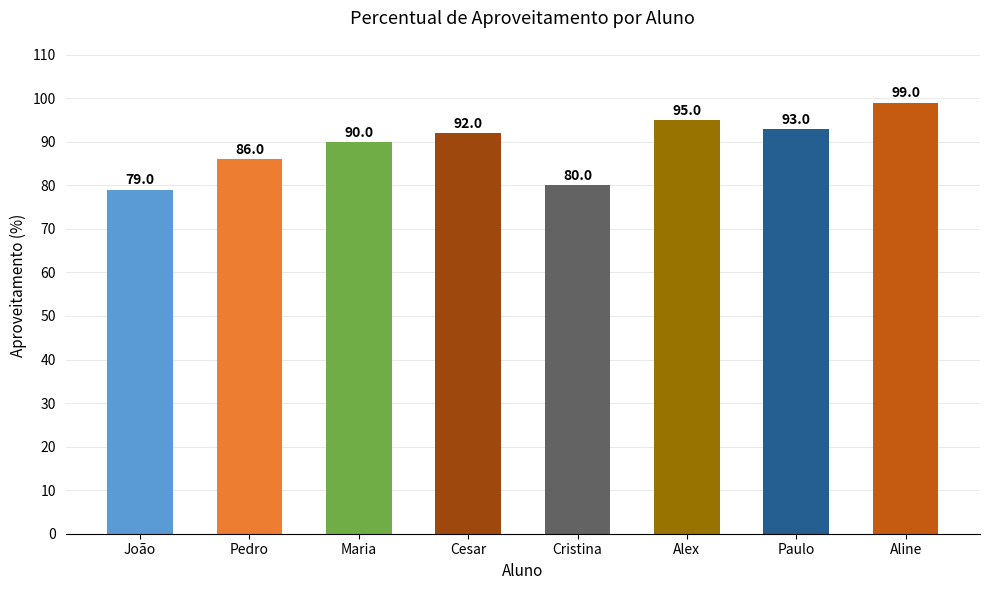

List the labels in order of value, smallest first.

João, Cristina, Pedro, Maria, Cesar, Paulo, Alex, Aline